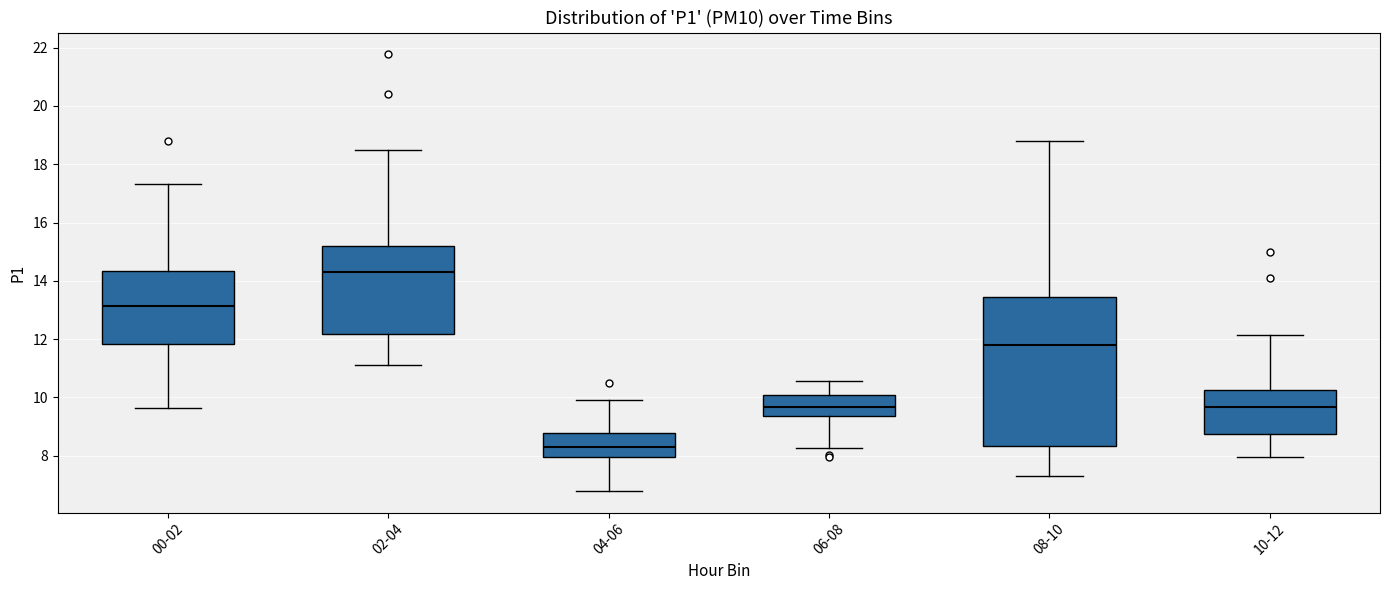

Reading left to right, transcribe this box plot: for each box, give where its median line is, the range the box spans, and where its two whiskers end, as read against the y-axis. The values are not printed on the chart, so give them approximately, as read against the axis.

00-02: median 13.2, box 11.8 to 14.4, whiskers 9.6 to 17.4
02-04: median 14.4, box 12.2 to 15.2, whiskers 11.2 to 18.4
04-06: median 8.2, box 8.0 to 8.8, whiskers 6.8 to 10.0
06-08: median 9.6, box 9.4 to 10.2, whiskers 8.2 to 10.6
08-10: median 11.8, box 8.4 to 13.4, whiskers 7.4 to 18.8
10-12: median 9.6, box 8.8 to 10.2, whiskers 8.0 to 12.2